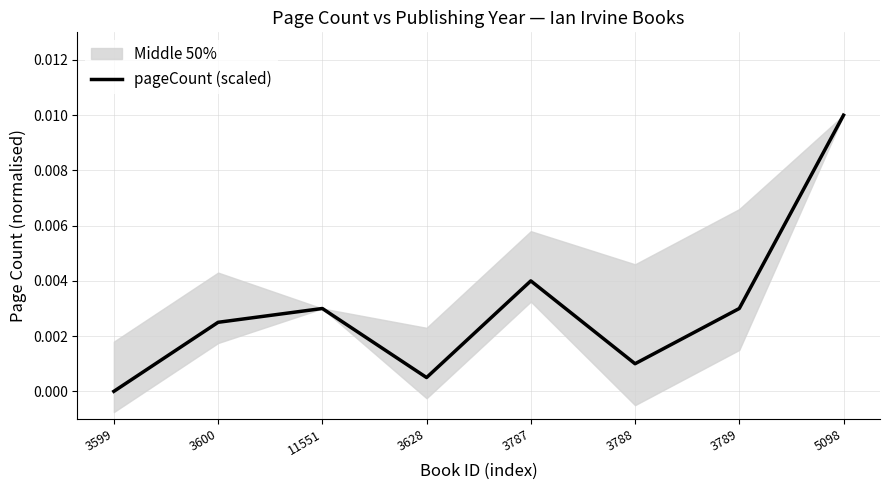

True or false: the data has more than 2 interior local peaks.

False